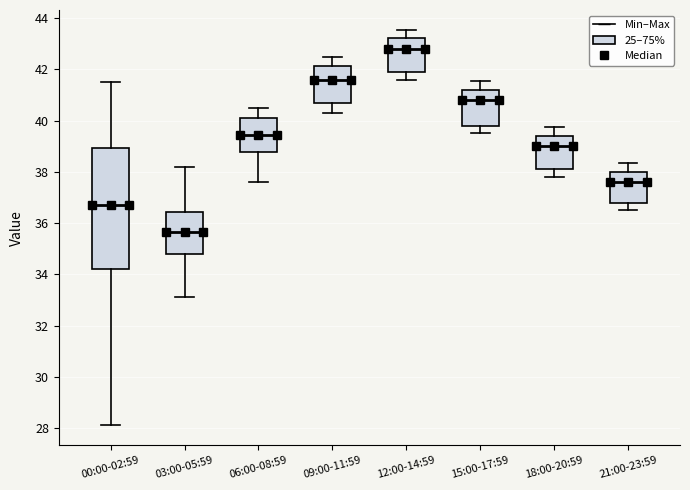

Reading left to right, transcribe this box plot: for each box, give where its median line is, the range the box spans, and where its two whiskers end, as read against the y-axis. The values are not printed on the chart, so give them approximately, as read against the axis.

00:00-02:59: median 36.6, box 34.2 to 39.0, whiskers 28.2 to 41.6
03:00-05:59: median 35.6, box 34.8 to 36.4, whiskers 33.2 to 38.2
06:00-08:59: median 39.4, box 38.8 to 40.2, whiskers 37.6 to 40.6
09:00-11:59: median 41.6, box 40.8 to 42.2, whiskers 40.4 to 42.6
12:00-14:59: median 42.8, box 42.0 to 43.2, whiskers 41.6 to 43.6
15:00-17:59: median 40.8, box 39.8 to 41.2, whiskers 39.6 to 41.6
18:00-20:59: median 39.0, box 38.2 to 39.4, whiskers 37.8 to 39.8
21:00-23:59: median 37.6, box 36.8 to 38.0, whiskers 36.6 to 38.4